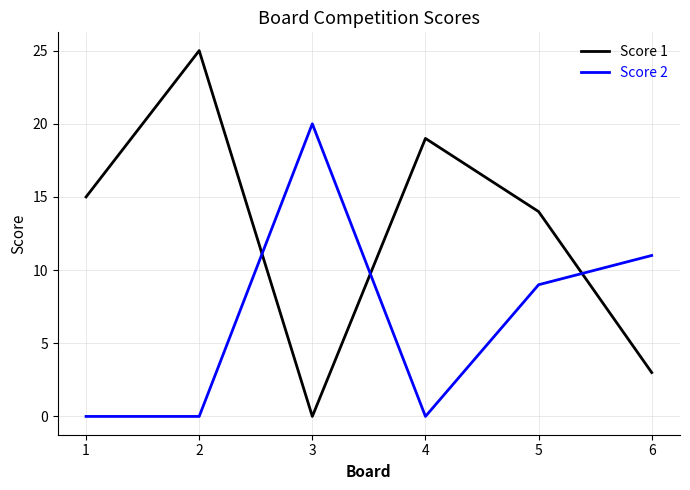

At 6, list the series in order from largest to smallest.

Score 2, Score 1